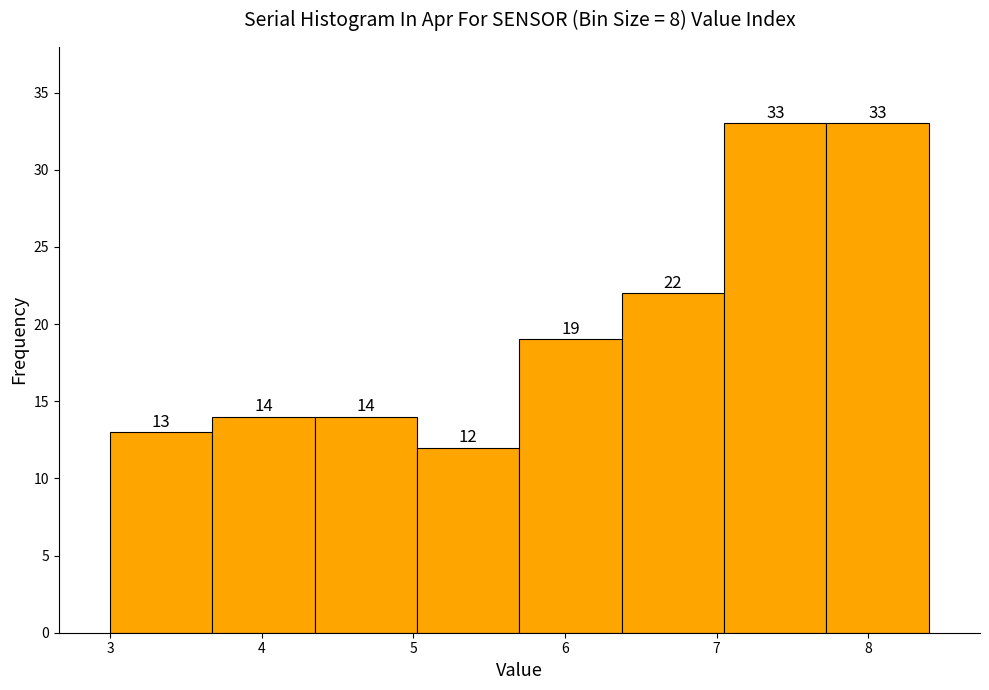

What is the height of the bar covering 7.7 to 8.4 on the x-axis? The bar edges are not printed on the chart, so give them approximately, as read against the axis.

33